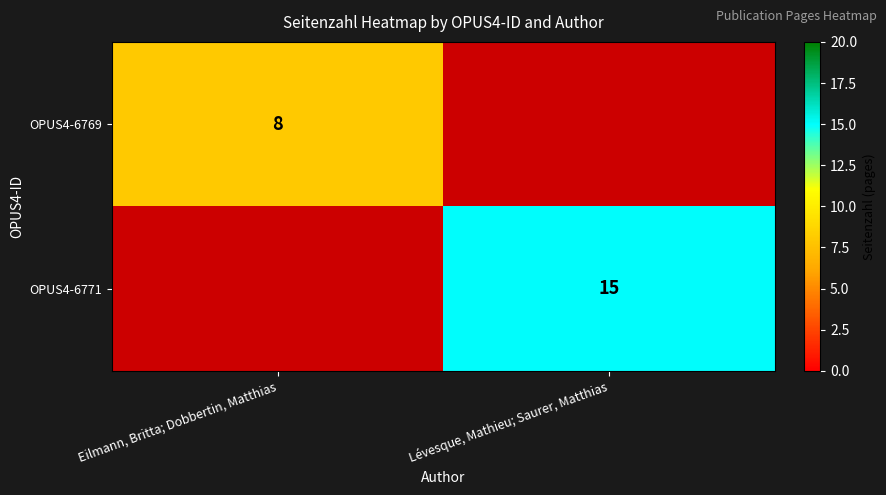

What is the minimum value shown in the chart?

8.0